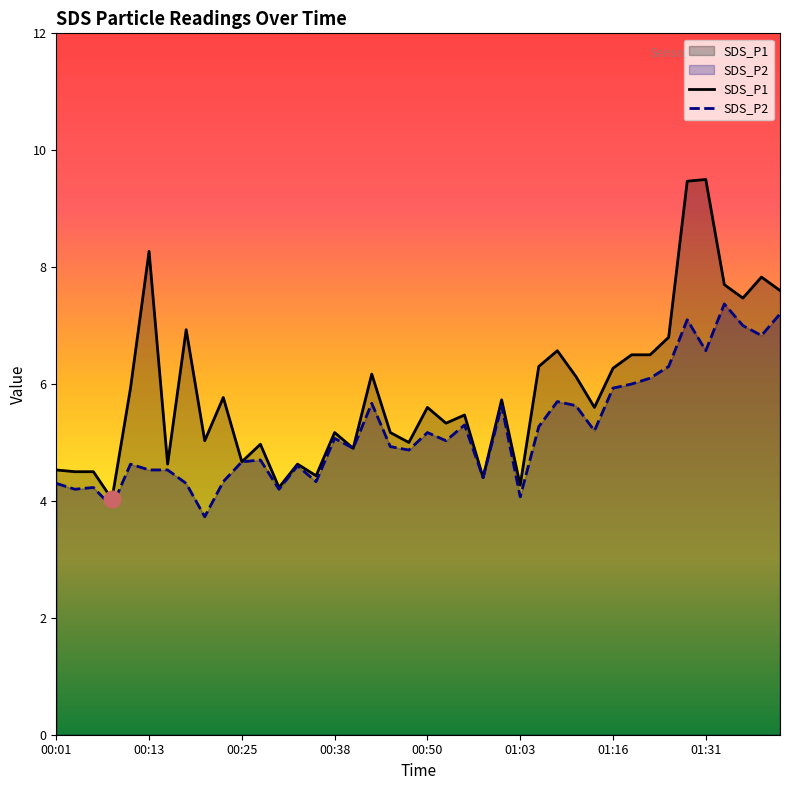

Count the number of categories in the chart.

40